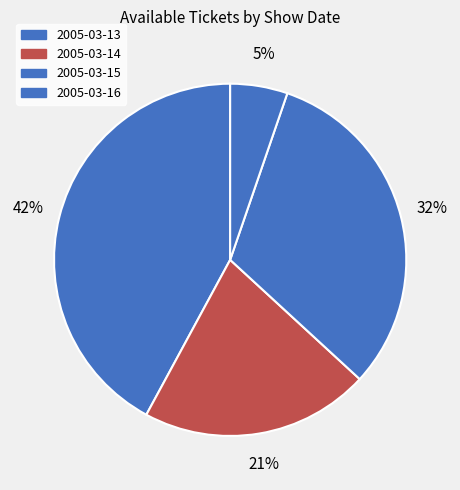

The 2005-03-16 slice represents 5% of the pie. True or false?

True